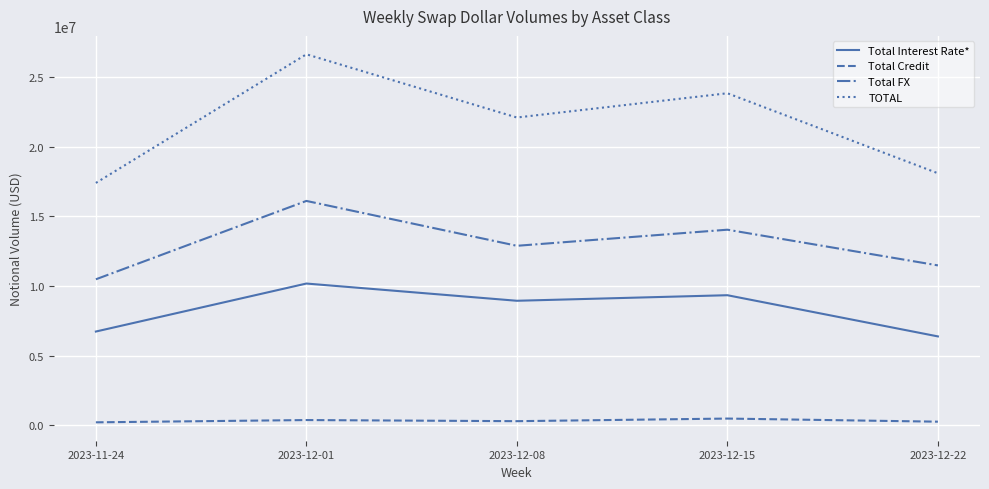

True or false: TOTAL and Total FX intersect in this chart.

False